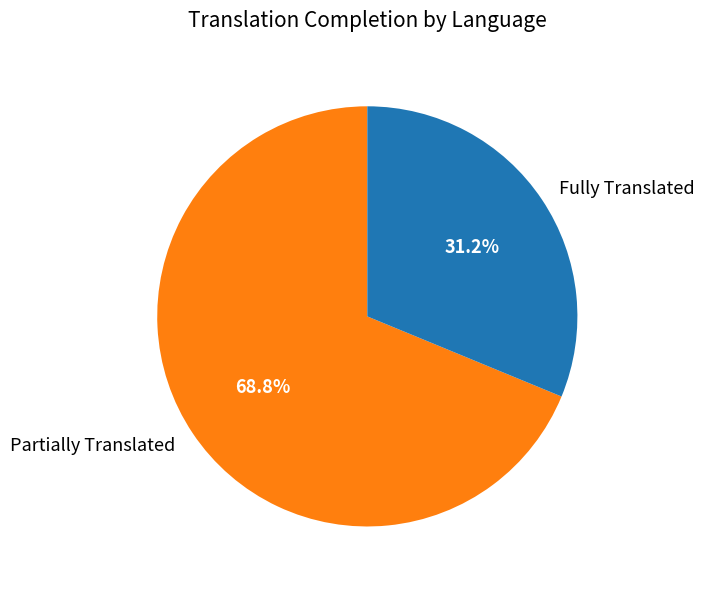

Rank the categories by value from lowest to highest.

Fully Translated, Partially Translated